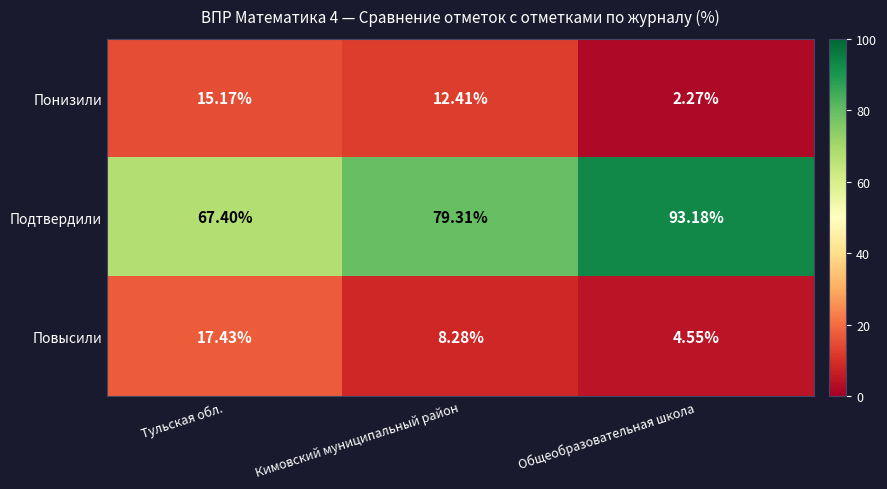

At which label does Понизили first exceed 12?

Тульская обл.